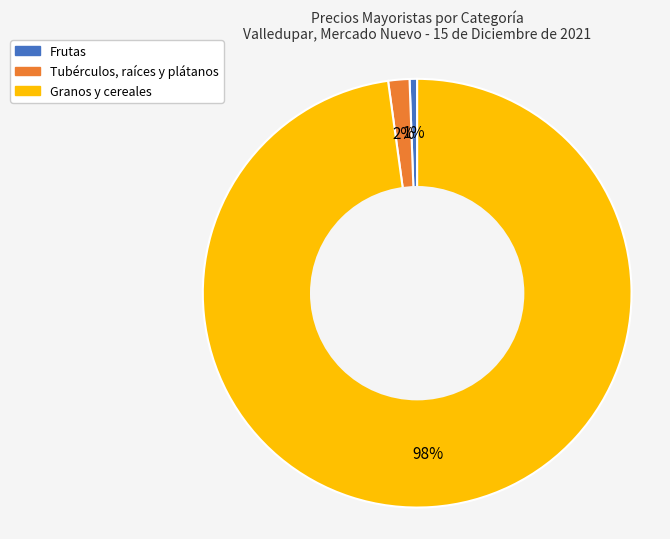

Is it true that Tubérculos, raíces y plátanos is 2% of the pie?

True